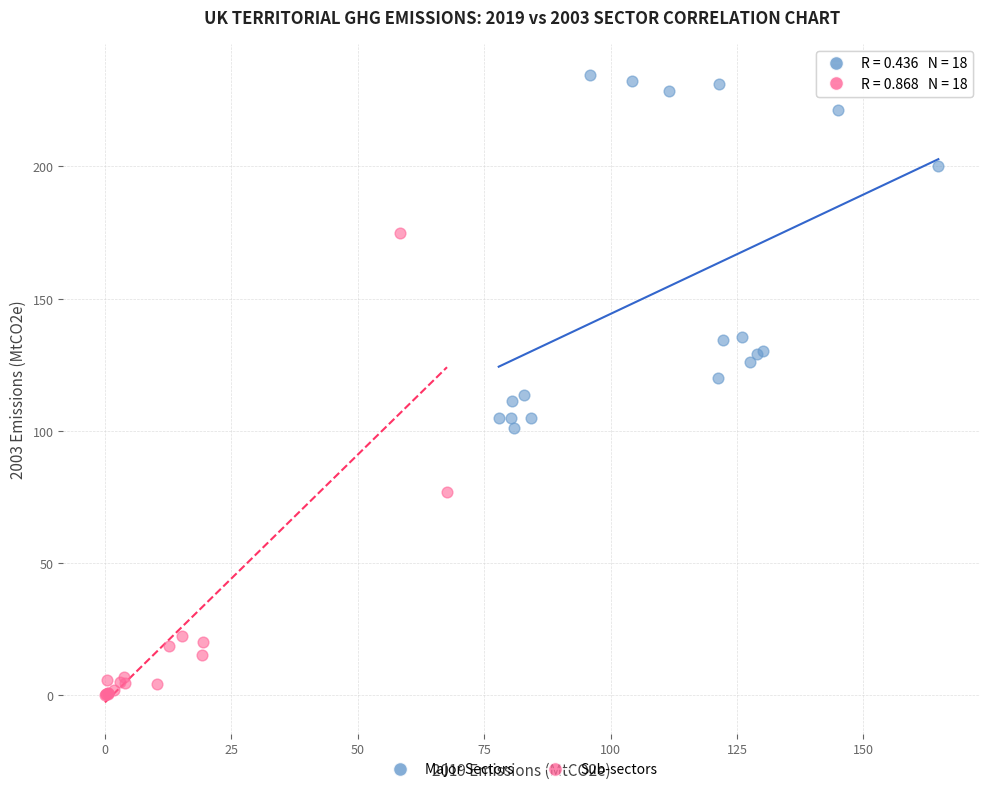

What are all the series names shown in the legend?

Major Sectors, Sub-sectors